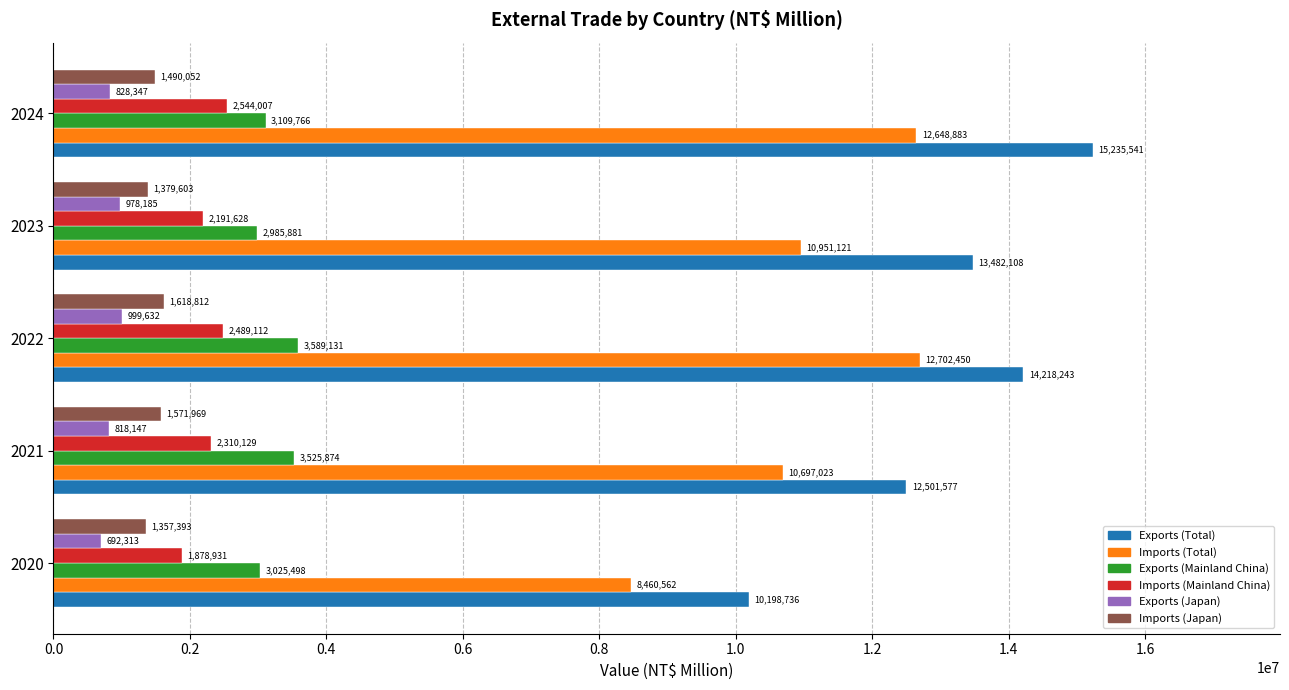

What is the difference between the highest and lowest values at 2023?

12503923